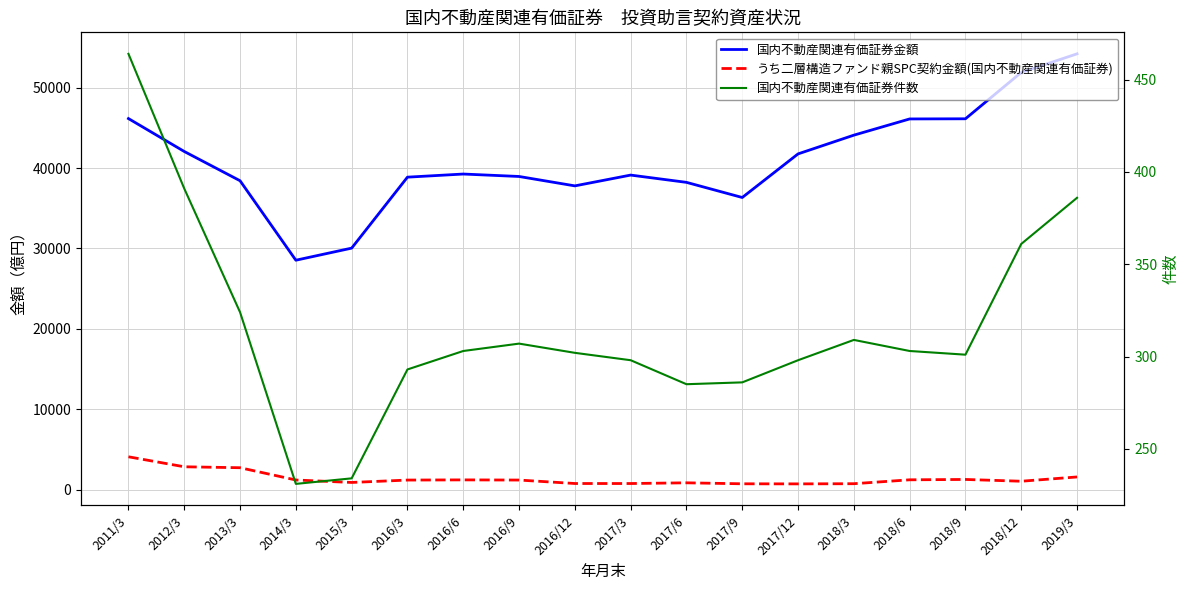

Which series has the largest total across all categories?

国内不動産関連有価証券金額